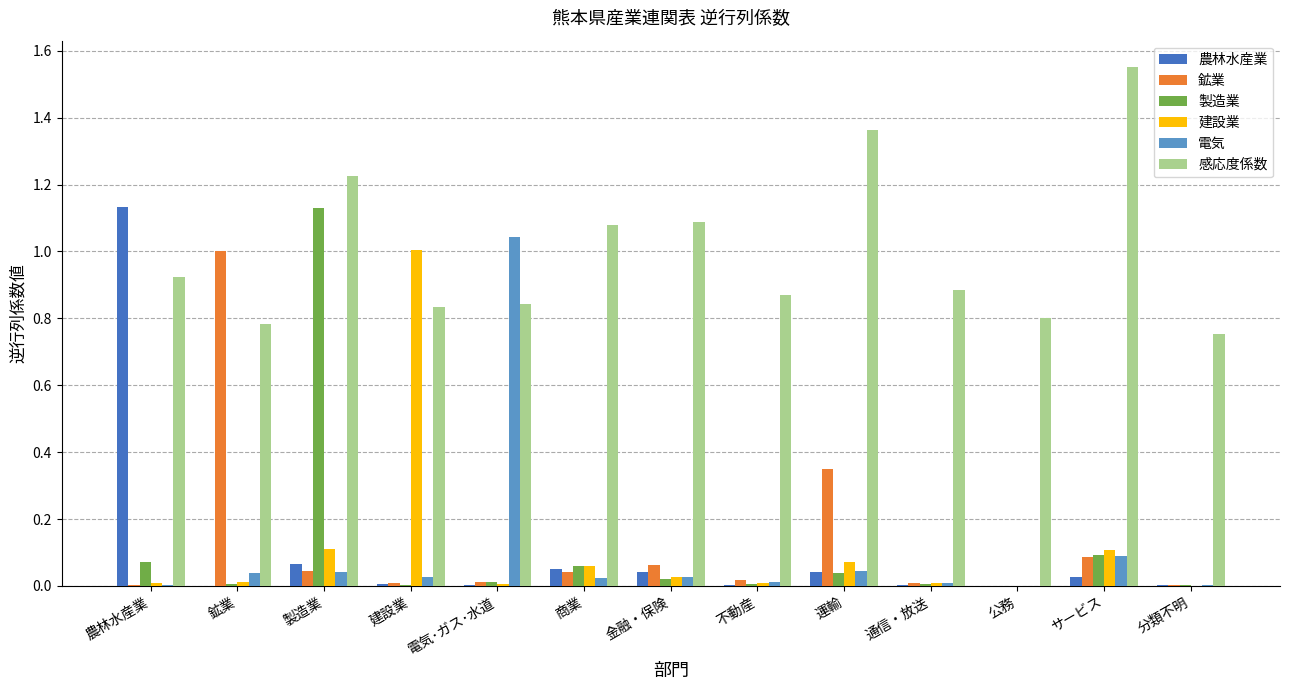

At which label does 建設業 reach its peak?

建設業